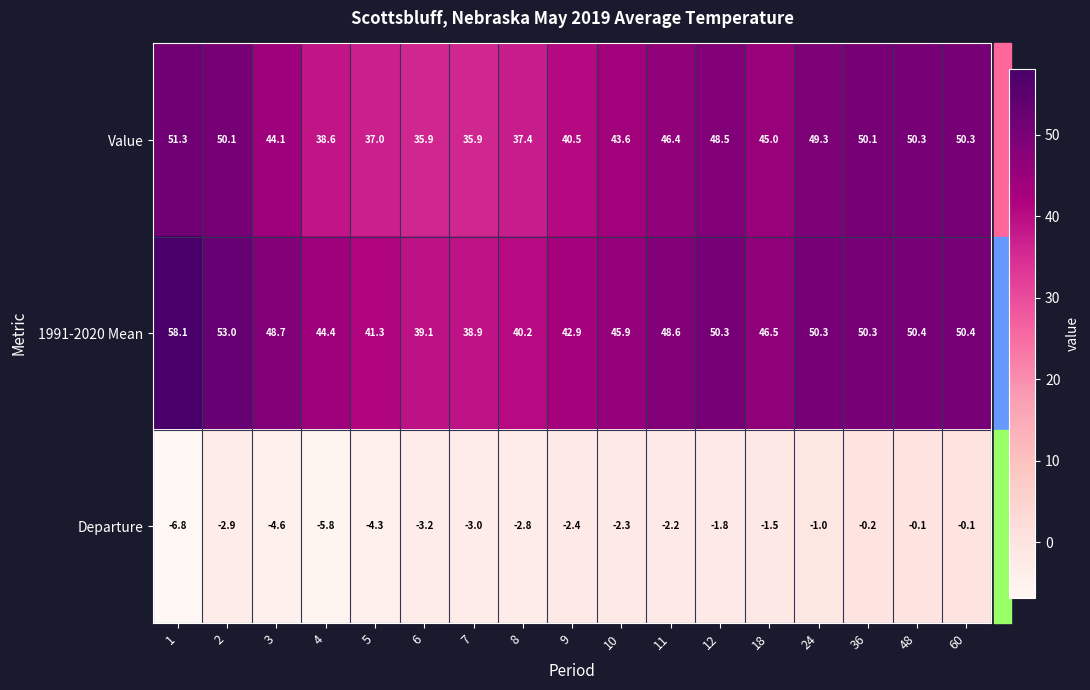

Rank the series by their maximum value, from highest to lowest.

1991-2020 Mean, Value, Departure